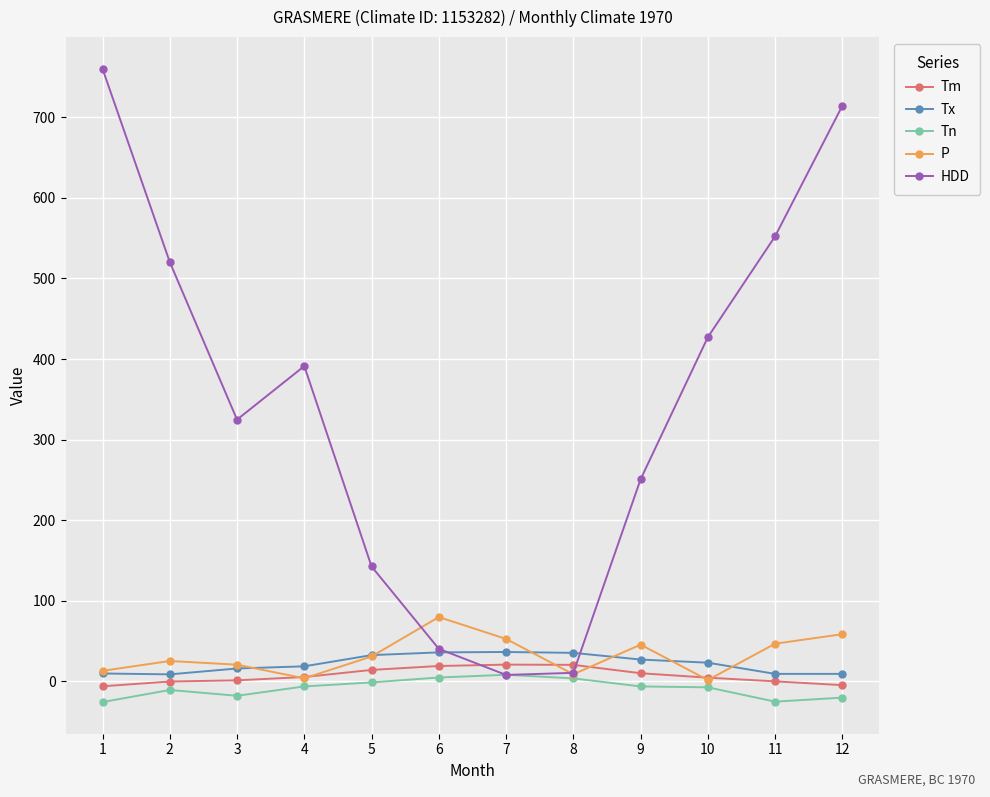

Which series has the widest spread of values?

HDD